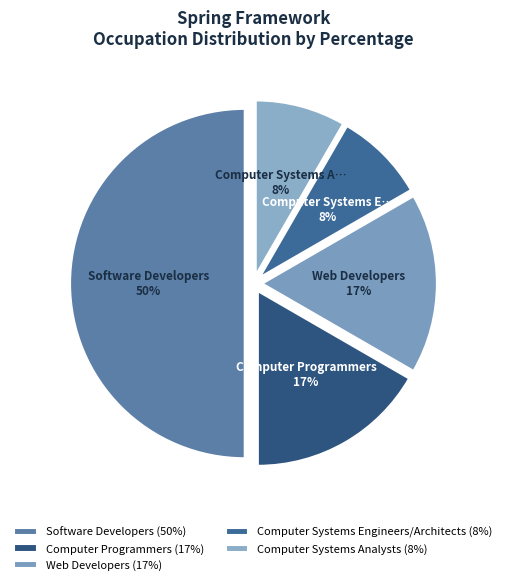

Between Computer Systems Engineers/Architects and Computer Programmers, which is larger?

Computer Programmers